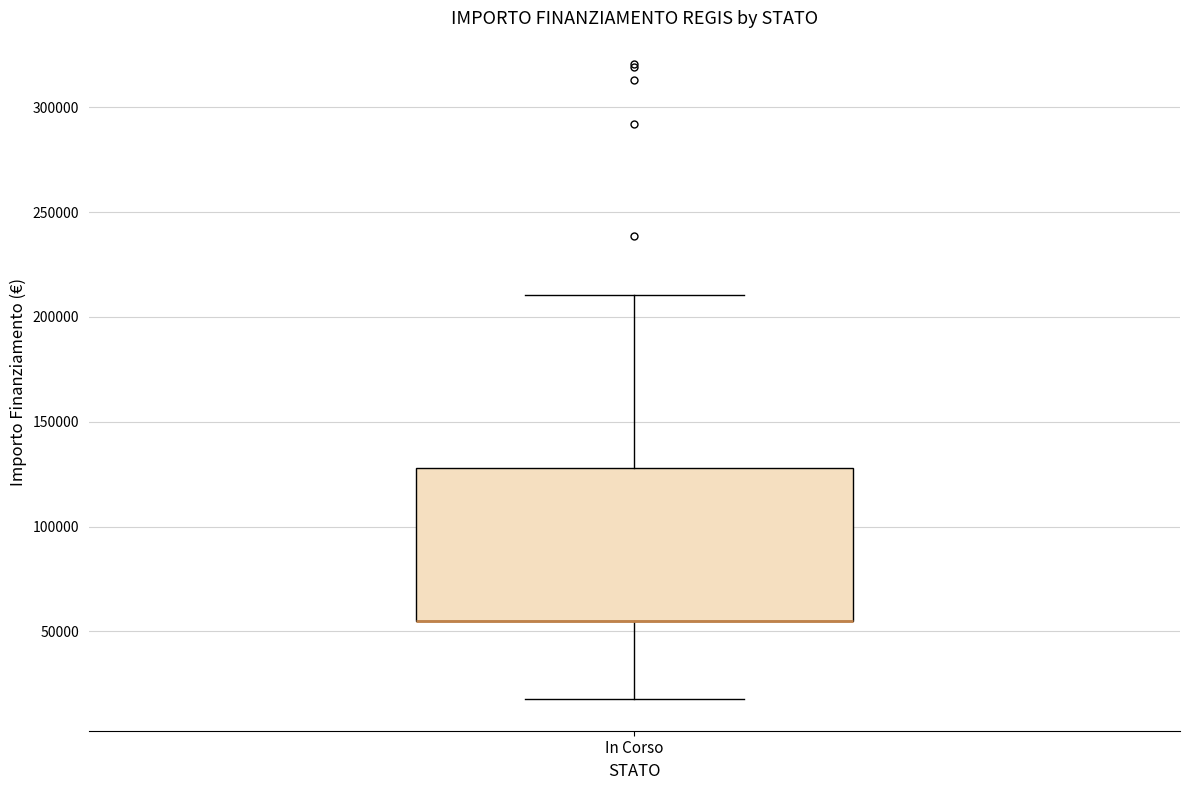

Read this box plot against the y-axis: the position of the median line, the range covered by the box, and the ends of both whiskers. The values are not printed on the chart, so give them approximately, as read against the axis.

median 55000 (drawn on the box's lower edge), box 55000 to 130000, whiskers 20000 to 210000